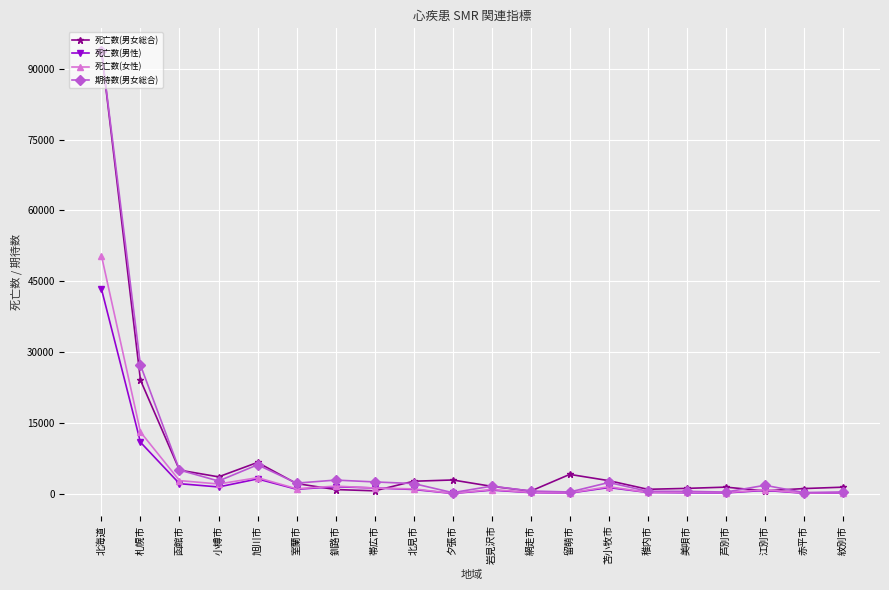

In 死亡数(男性), how many points are lower than both neighbors (excluding endpoints)?

6